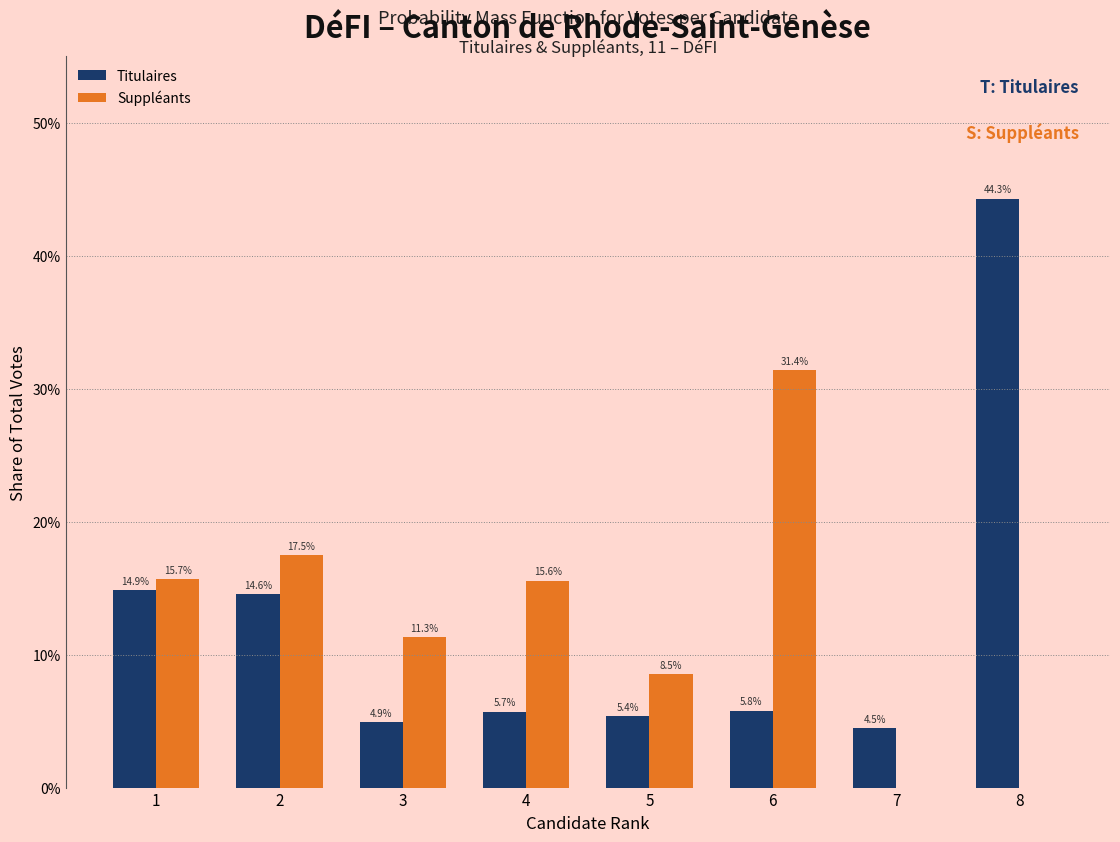

Reading left to right, transcribe all the data shown in this chart.

Titulaires: 1=14.9	2=14.6	3=4.9	4=5.7	5=5.4	6=5.8	7=4.5	8=44.3
Suppléants: 1=15.7	2=17.5	3=11.3	4=15.6	5=8.5	6=31.4	7=0.0	8=0.0